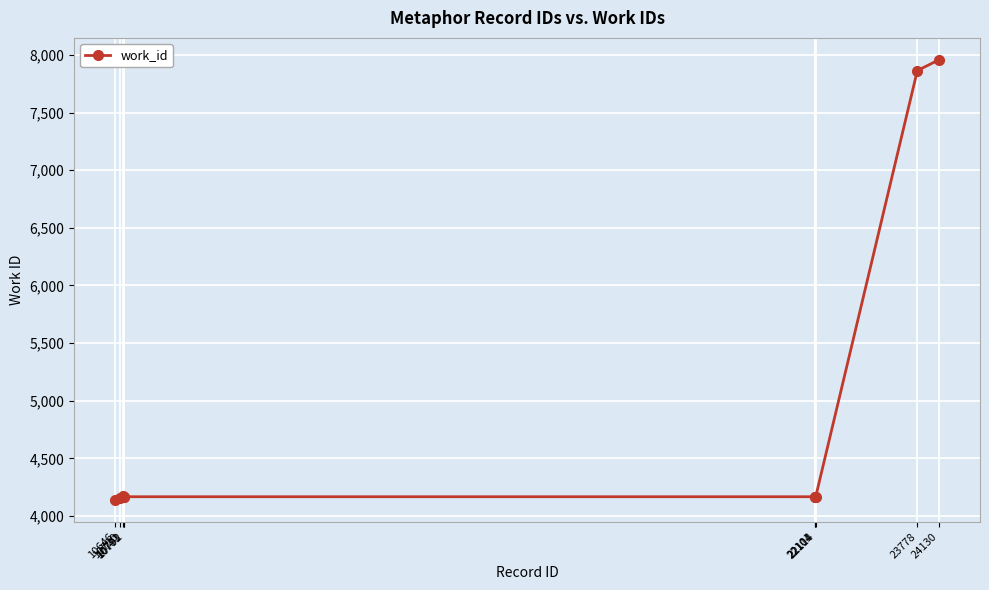

Does the chart have visible grid lines?

Yes